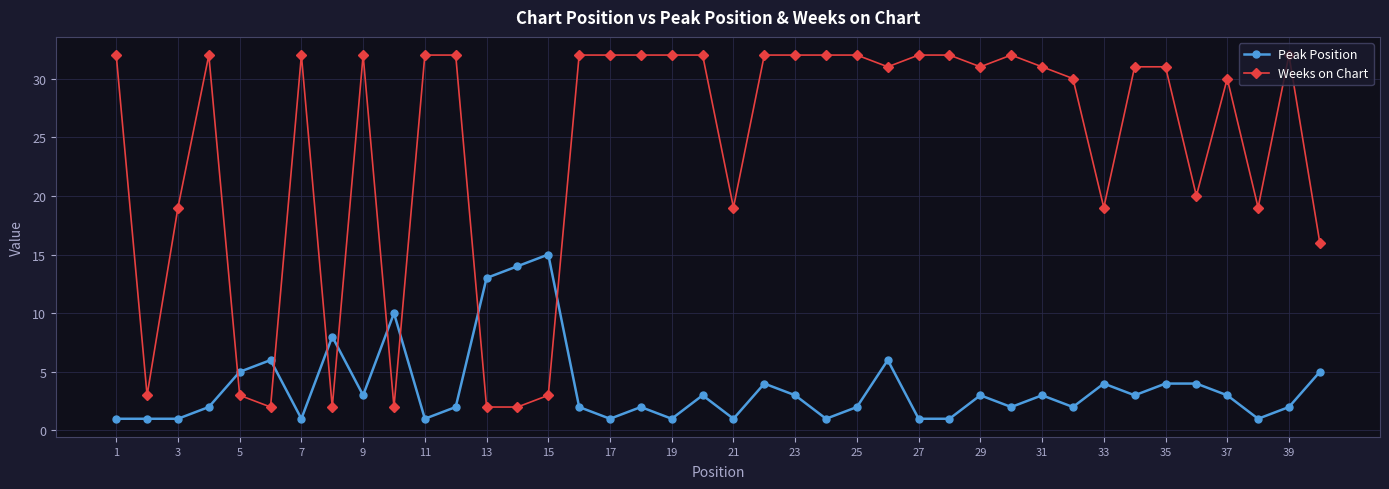

True or false: Peak Position and Weeks on Chart cross at least once.

True